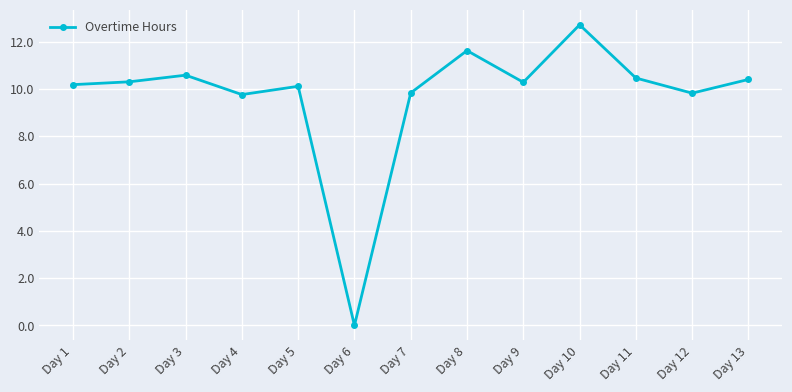

Does the chart display data point markers on the line(s)?

Yes